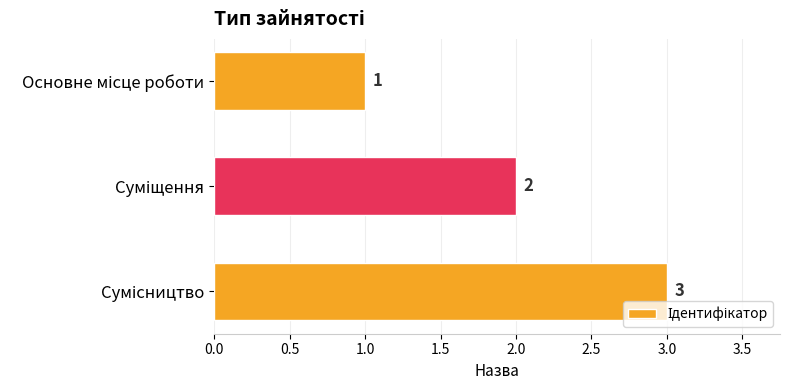

How many values are between 1 and 3?

3